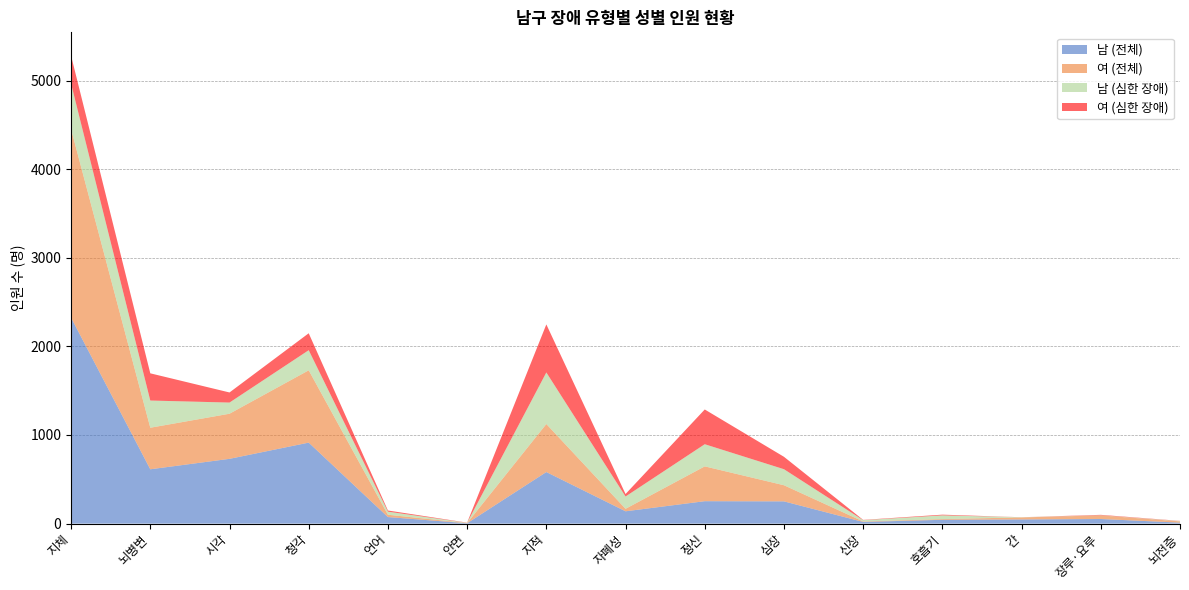

Reading left to right, what are all the values shown in this chart?

남 (전체): 2324	613	731	914	74	4	582	139	253	251	19	43	47	52	11
여 (전체): 2127	469	509	816	26	2	542	28	393	182	5	8	23	41	14
남 (심한 장애): 514	307	126	227	35	3	582	139	250	181	15	42	2	1	4
여 (심한 장애): 315	307	114	191	13	2	542	28	392	140	3	8	0	5	2